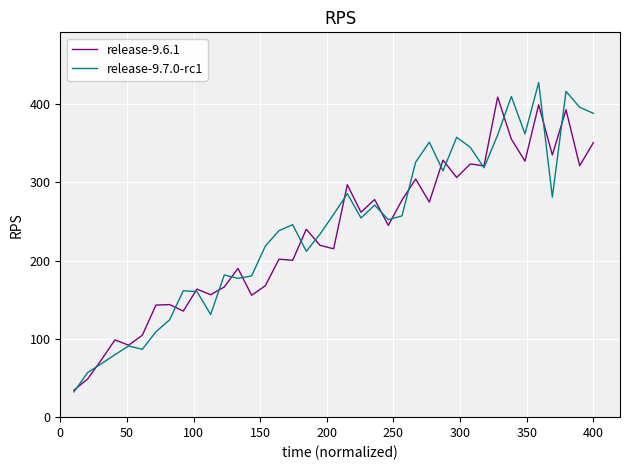

What is the minimum value shown in the chart?

32.3